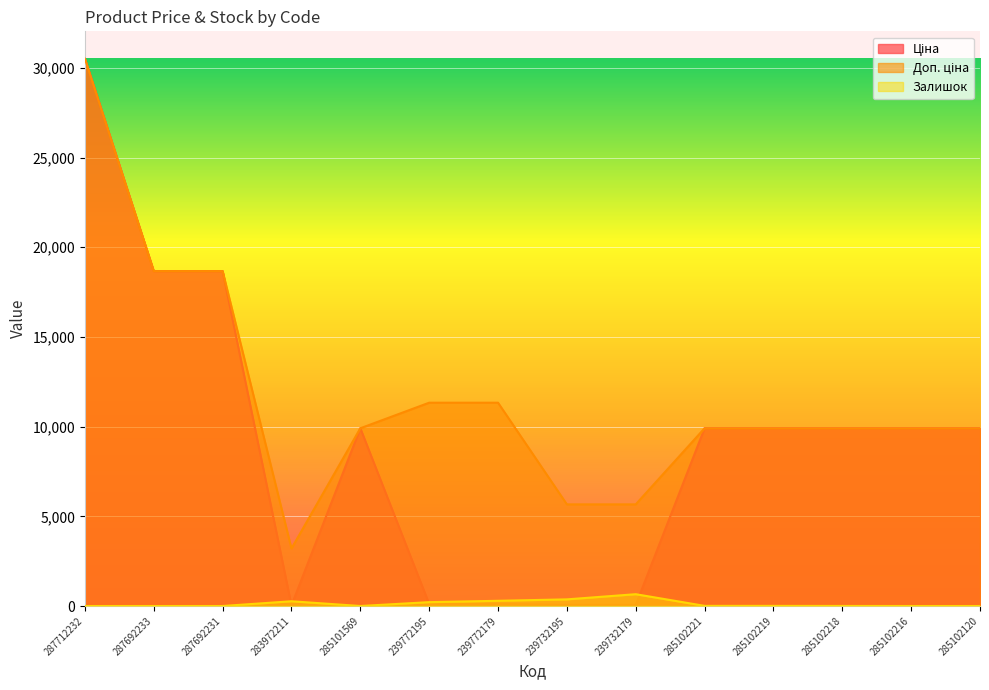

Rank the categories by Залишок value from highest to lowest.

239732179, 239732195, 239772179, 283972211, 239772195, 285102221, 285102219, 285102218, 287712232, 287692233, 287692231, 285101569, 285102216, 285102120